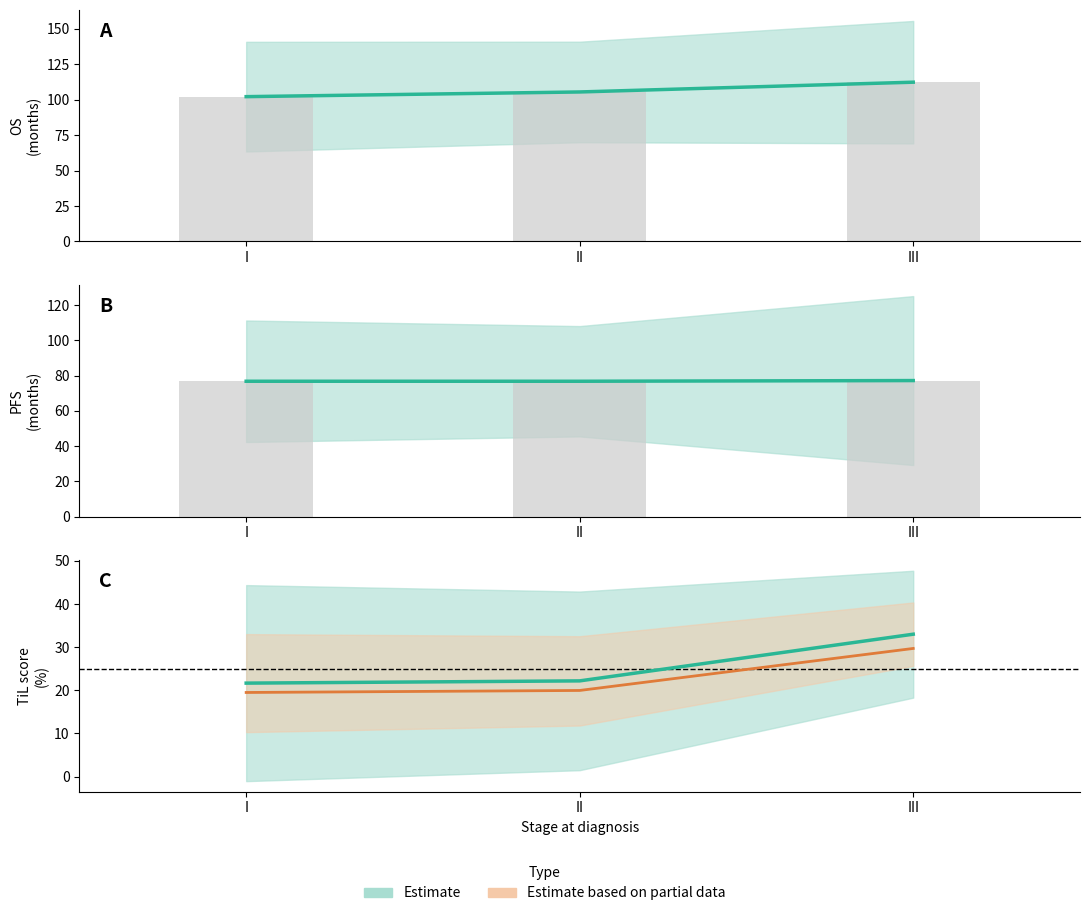

What is the value of the OS mean bar at the 1st from the left?

102.2